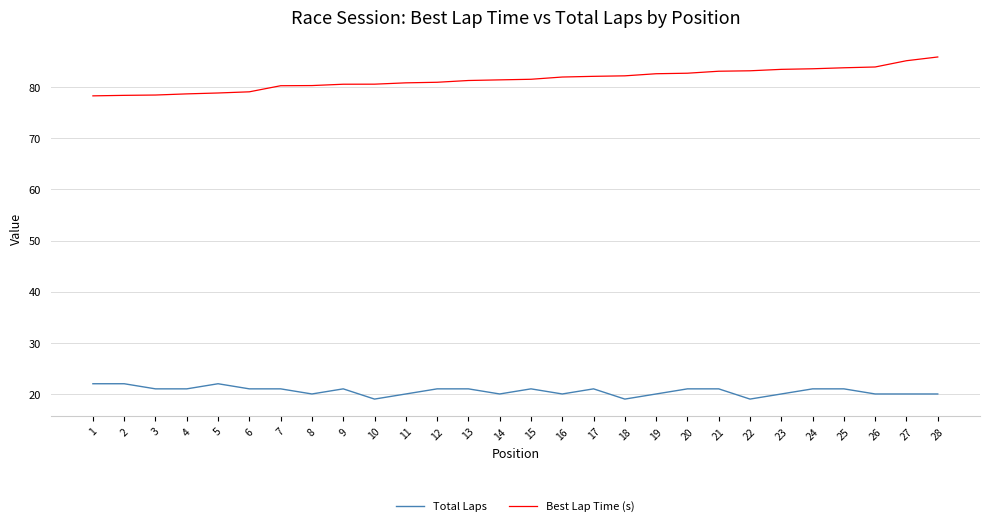

What is the total value across all series at 19?

102.6